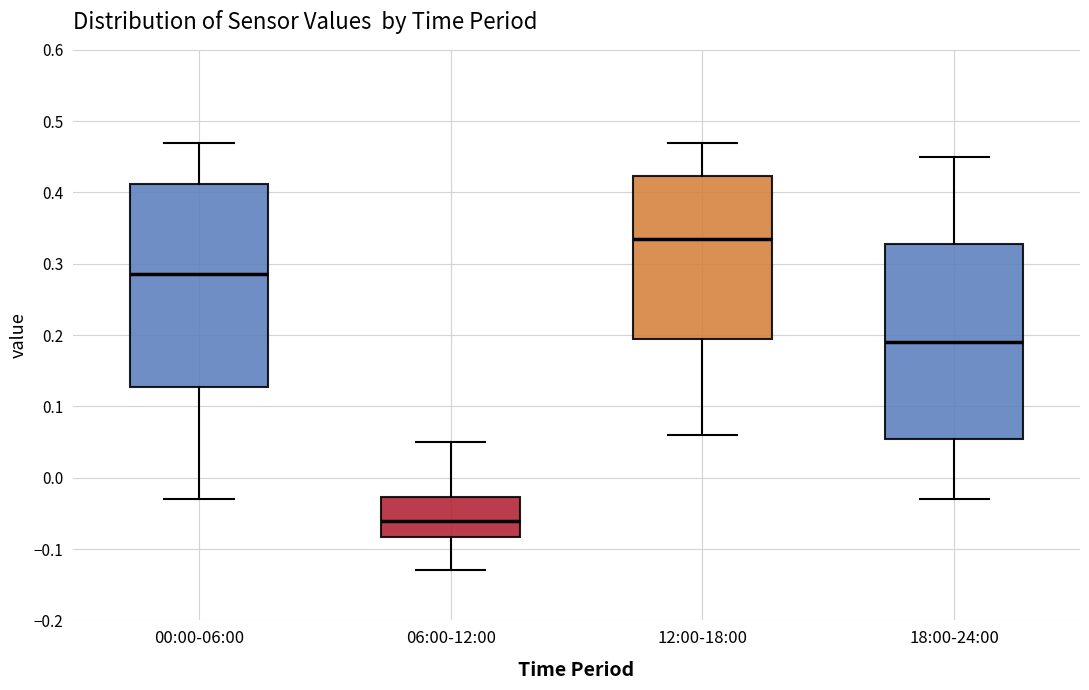

Where does the lower whisker of the box for 06:00-12:00 end on the y-axis? The values are not printed on the chart, so give them approximately, as read against the axis.

-0.13